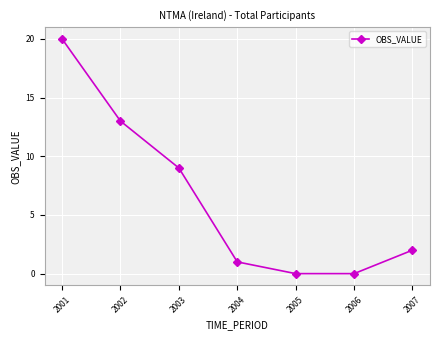

Reading left to right, transcribe all the data shown in this chart.

2001=20	2002=13	2003=9	2004=1	2005=0	2006=0	2007=2